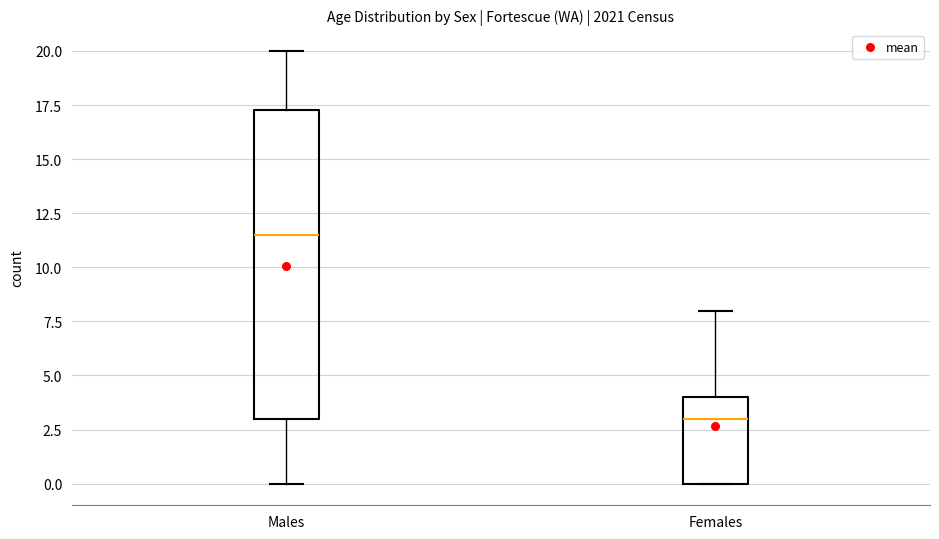

Reading left to right, transcribe this box plot: for each box, give where its median line is, the range the box spans, and where its two whiskers end, as read against the y-axis. The values are not printed on the chart, so give them approximately, as read against the axis.

Males: median 11.5, box 3.0 to 17.5, whiskers 0.0 to 20.0
Females: median 3.0, box 0.0 to 4.0, whiskers 0.0 to 8.0